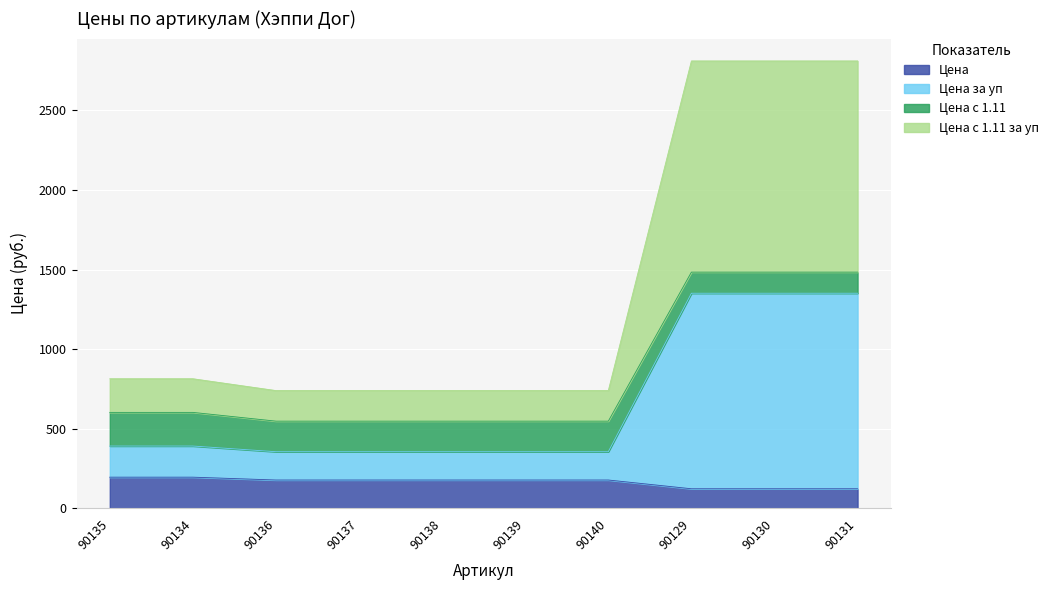

Which has a higher value, 90137 or 90129?

90137